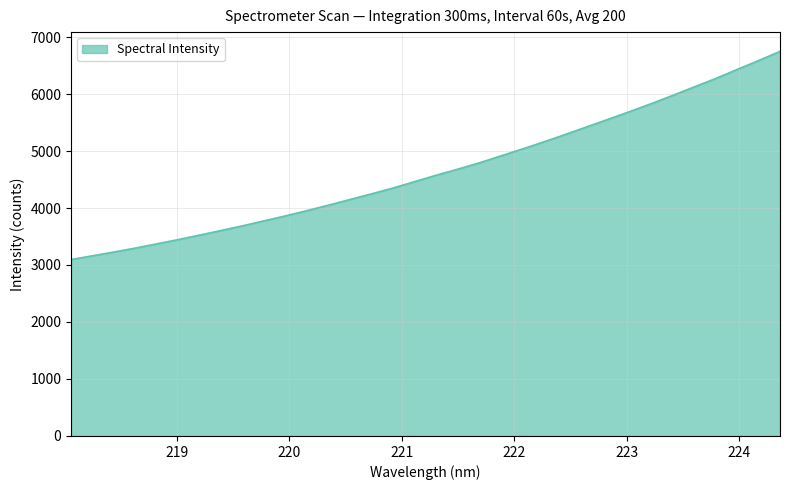

What is the minimum value shown in the chart?

3095.4